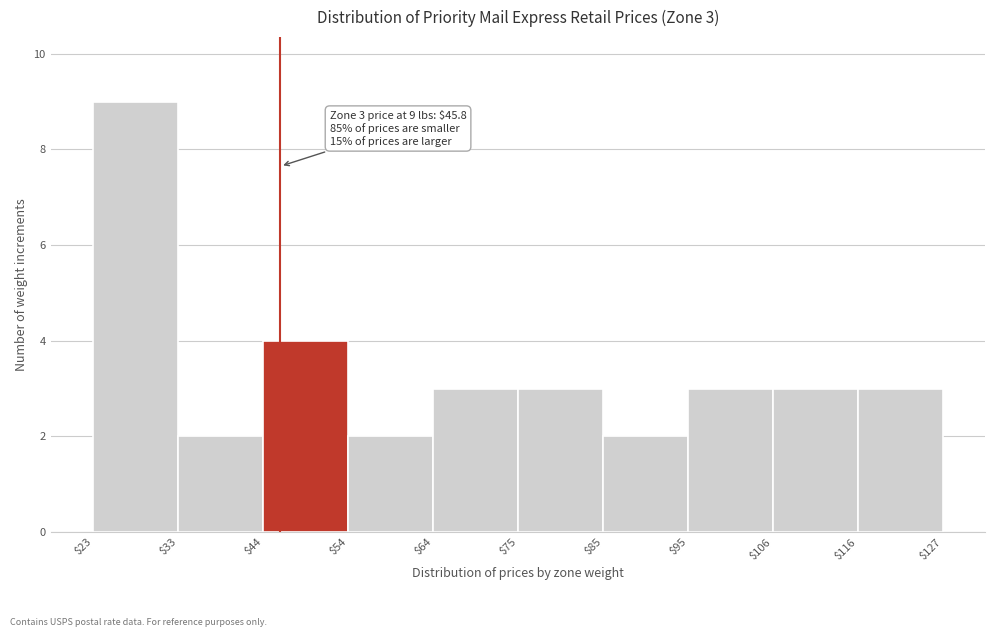

Over which range of the x-axis is the bar tallest?

$23 to $33